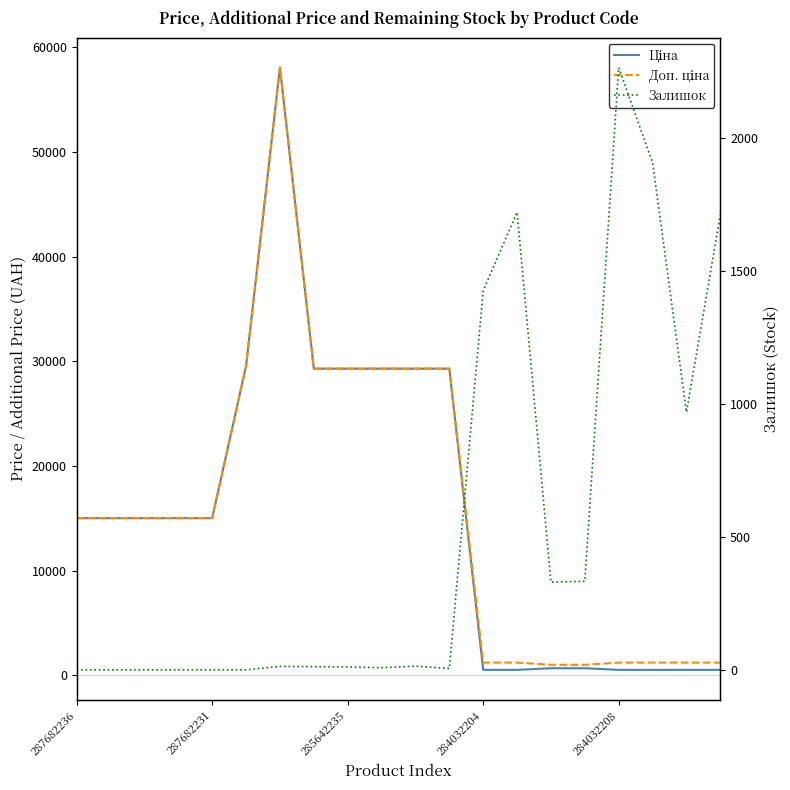

What is the value of the Доп. ціна point at the 10th from the left?

29294.9